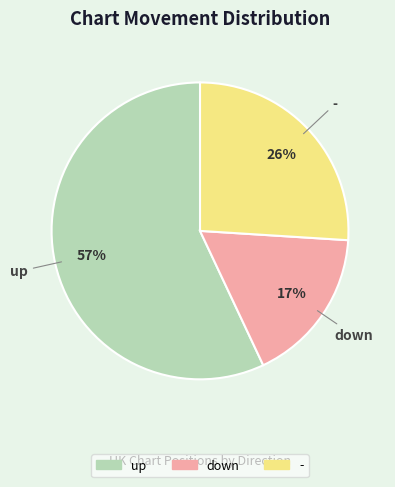

How many slices are in this pie chart?

3